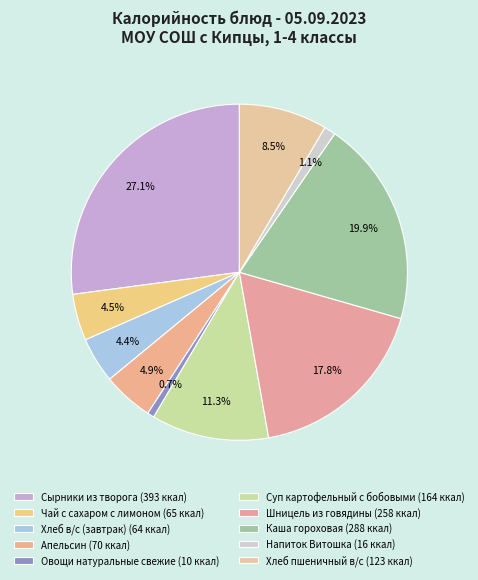

What percentage do Апельсин and Шницель из говядины together represent?

22.6%